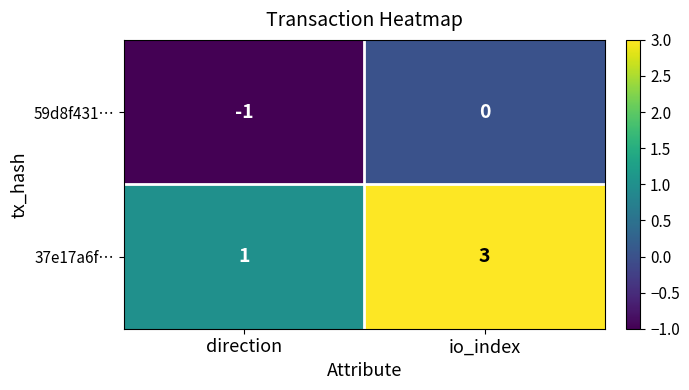

Reading right to left, transcribe all the data shown in this chart.

59d8f431…: io_index=0	direction=-1
37e17a6f…: io_index=3	direction=1